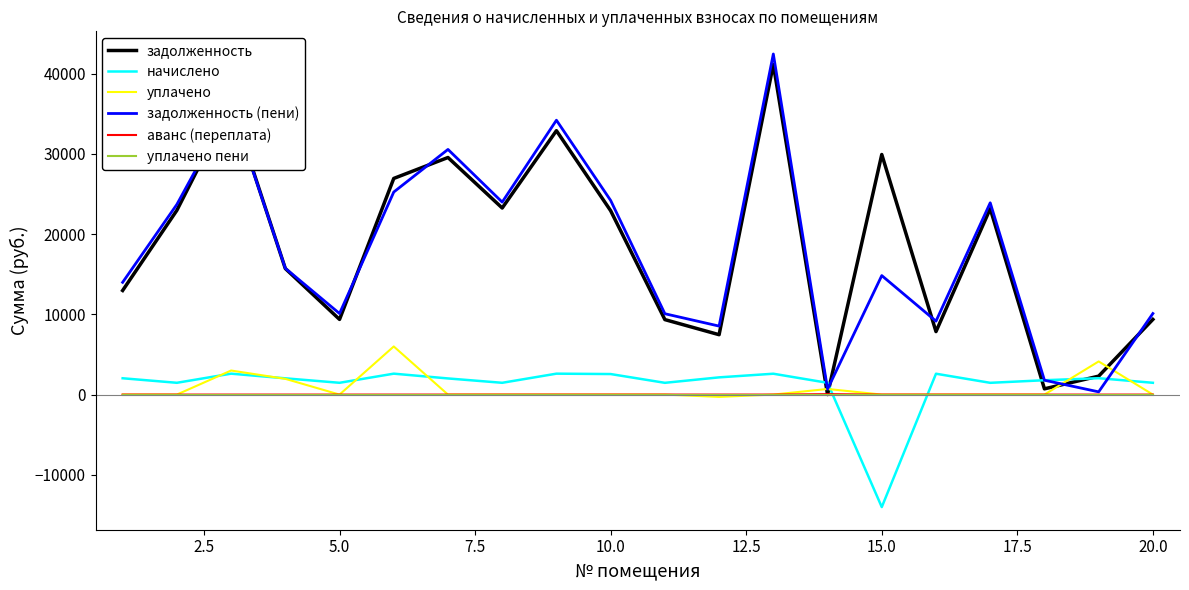

Which series has the widest spread of values?

задолженность (пени)